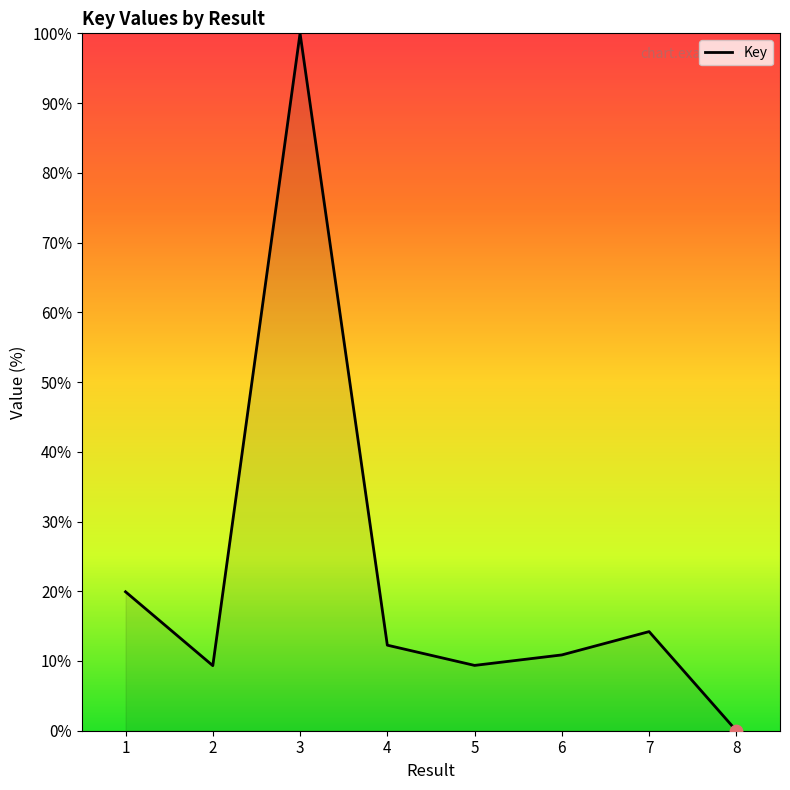

Between 2 and 3, which is larger?

3